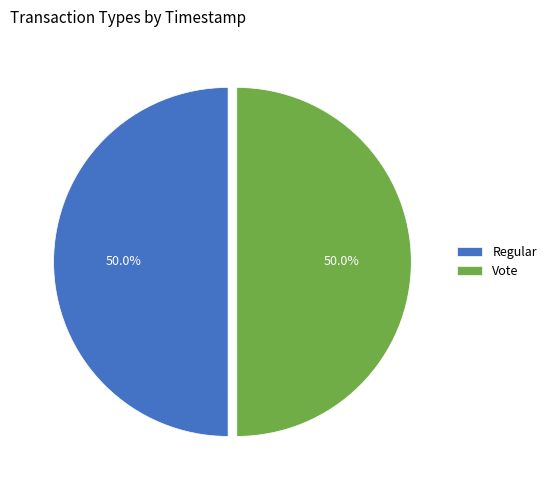

What percentage is NOT represented by Vote?

50.0%